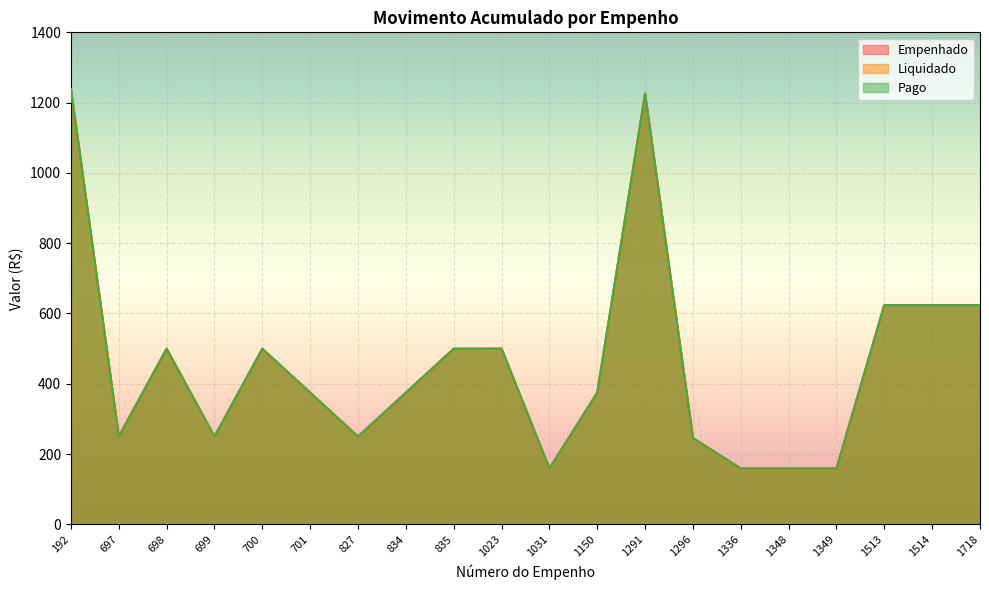

What is the difference between the Empenhado values at 1349 and 1150?

215.8